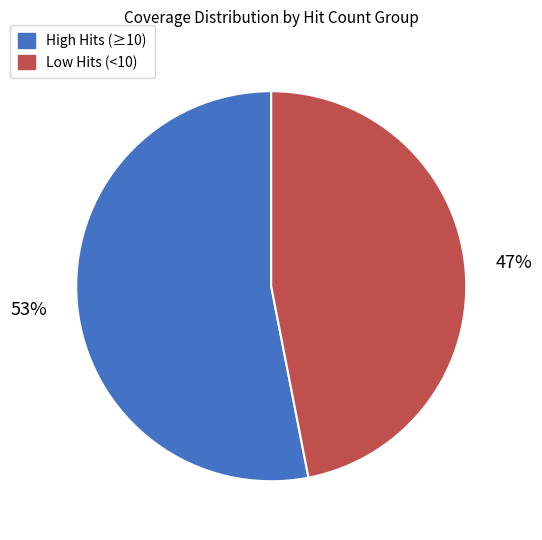

To the nearest percent, what is the difference between the largest and smallest slice percentages?

6%